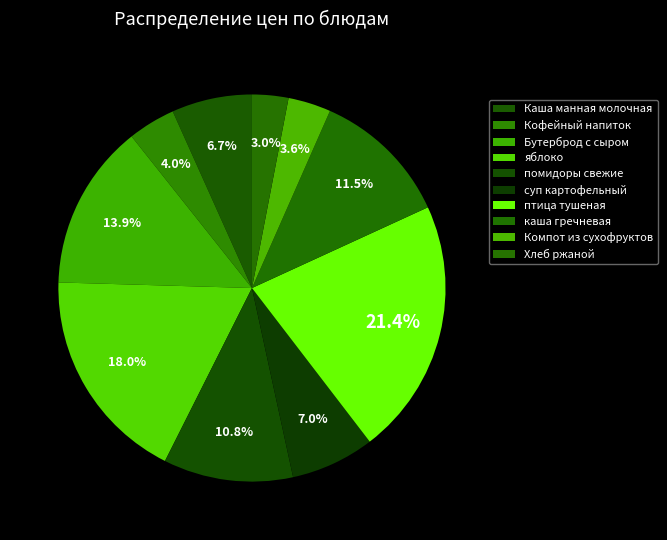

Which category has the smallest portion of the pie?

Хлеб ржаной